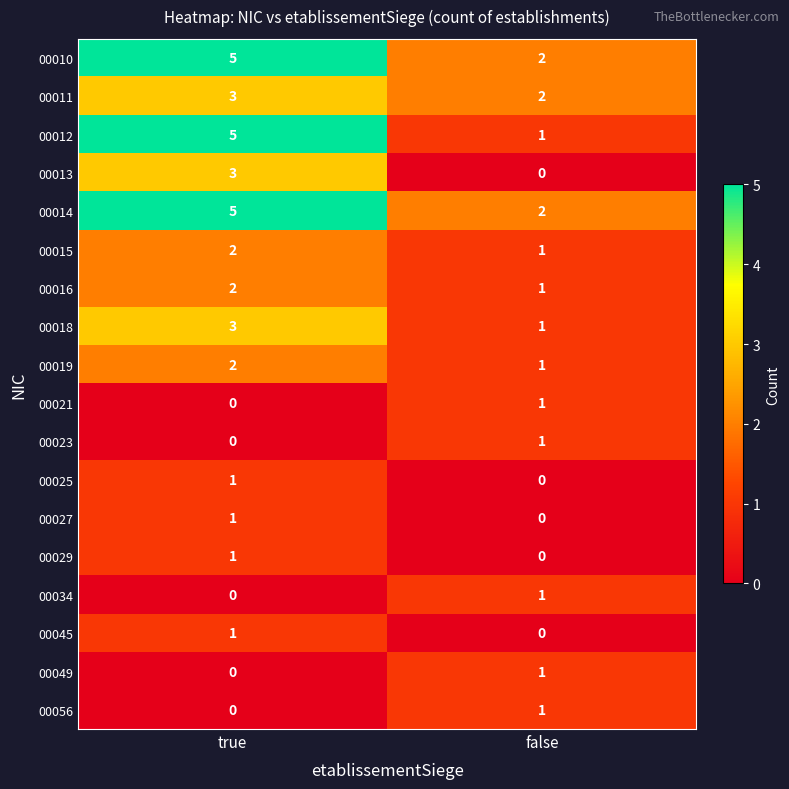

List the labels in order of 00015 value, smallest first.

false, true